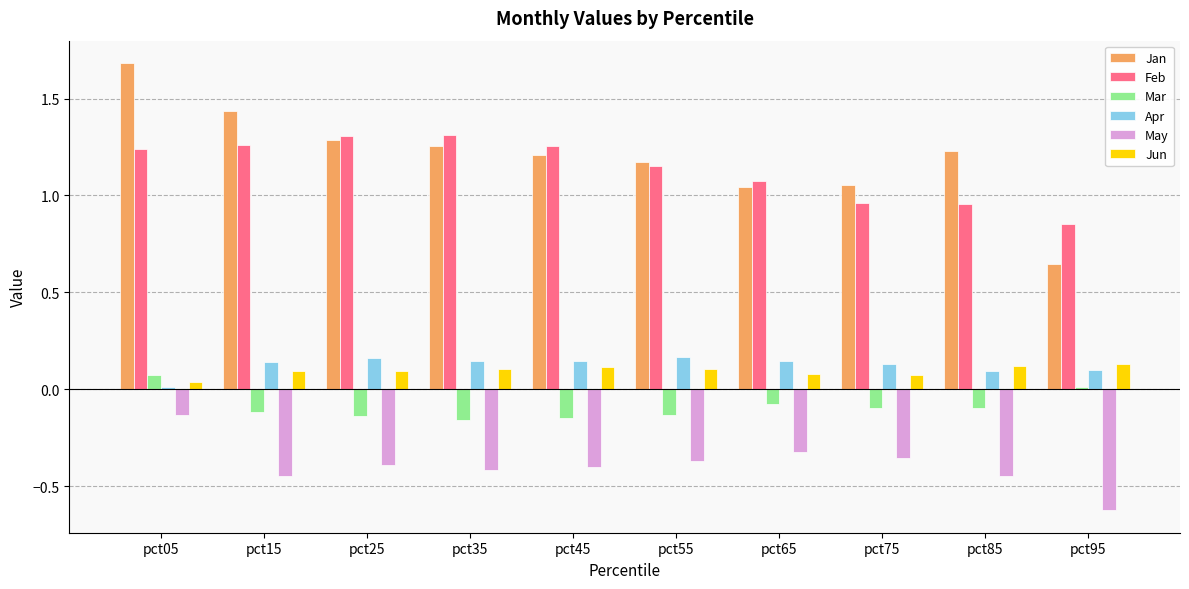

What is the greatest value displayed?

1.7